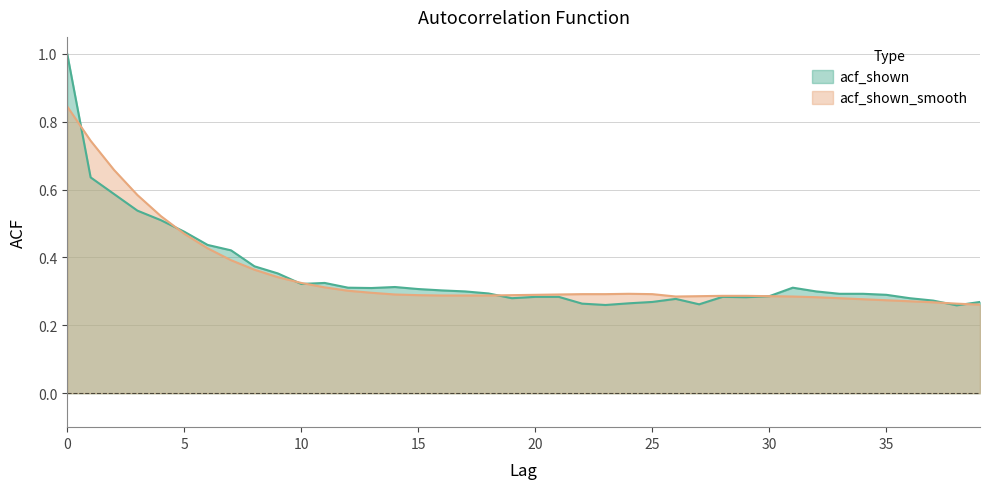

Reading left to right, list all the values displayed in this chart.

acf_shown: 1.0	0.6	0.6	0.5	0.5	0.5	0.4	0.4	0.4	0.4	0.3	0.3	0.3	0.3	0.3	0.3	0.3	0.3	0.3	0.3	0.3	0.3	0.3	0.3	0.3	0.3	0.3	0.3	0.3	0.3	0.3	0.3	0.3	0.3	0.3	0.3	0.3	0.3	0.3	0.3
acf_shown_smooth: 0.8	0.7	0.7	0.6	0.5	0.5	0.4	0.4	0.4	0.3	0.3	0.3	0.3	0.3	0.3	0.3	0.3	0.3	0.3	0.3	0.3	0.3	0.3	0.3	0.3	0.3	0.3	0.3	0.3	0.3	0.3	0.3	0.3	0.3	0.3	0.3	0.3	0.3	0.3	0.3